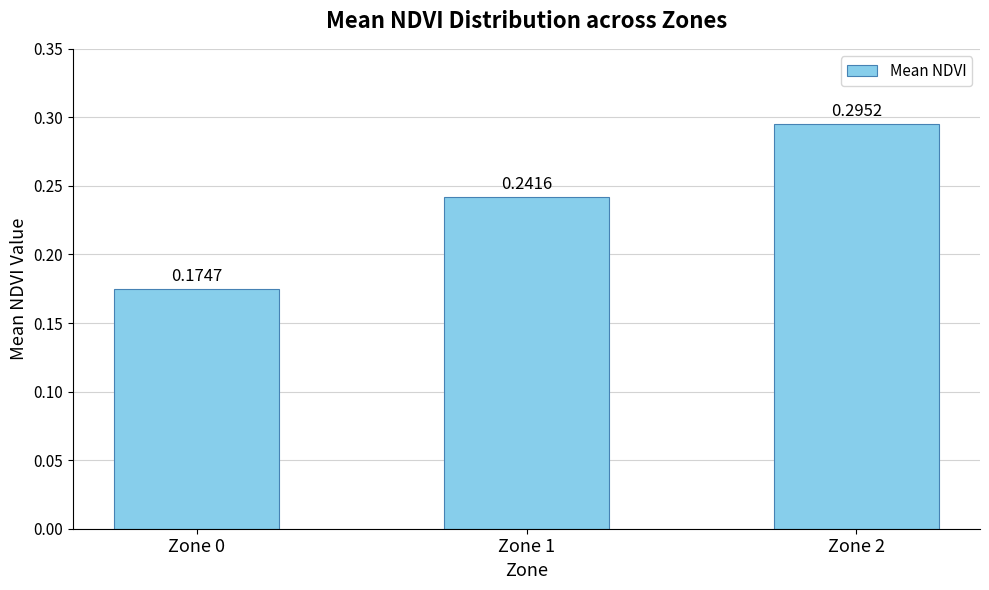

List the labels in order of value, smallest first.

Zone 0, Zone 1, Zone 2